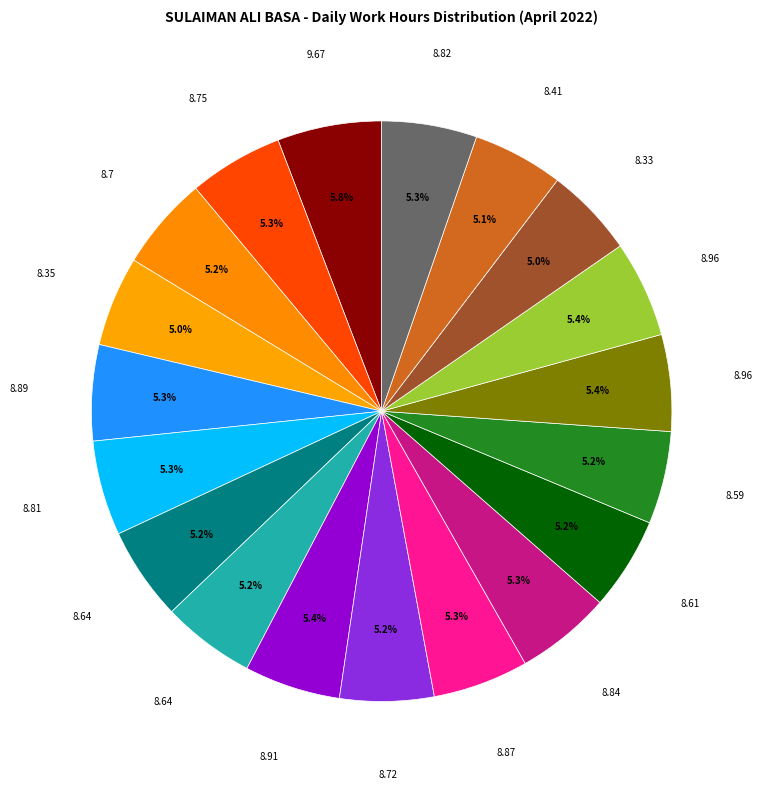

Does any single category account for the majority?

No